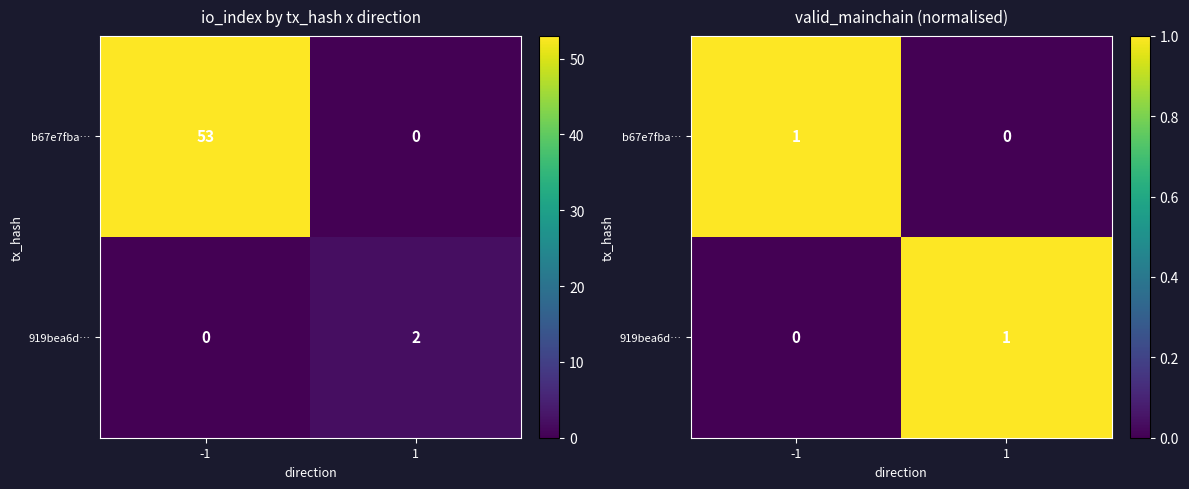

Which label corresponds to the smallest value in the chart?

1